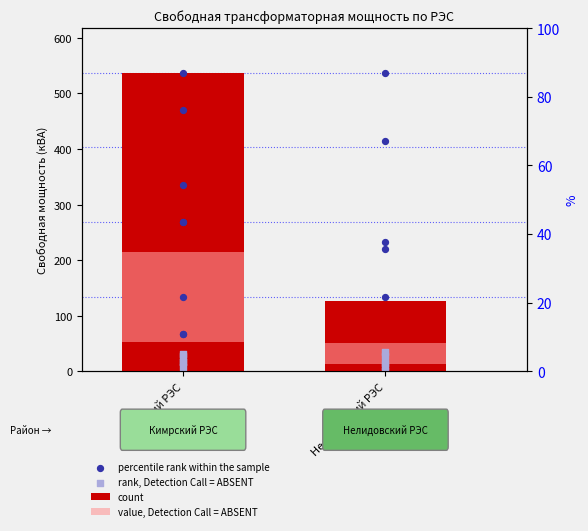

At which category is the sum across all series the highest?

Кимрский РЭС